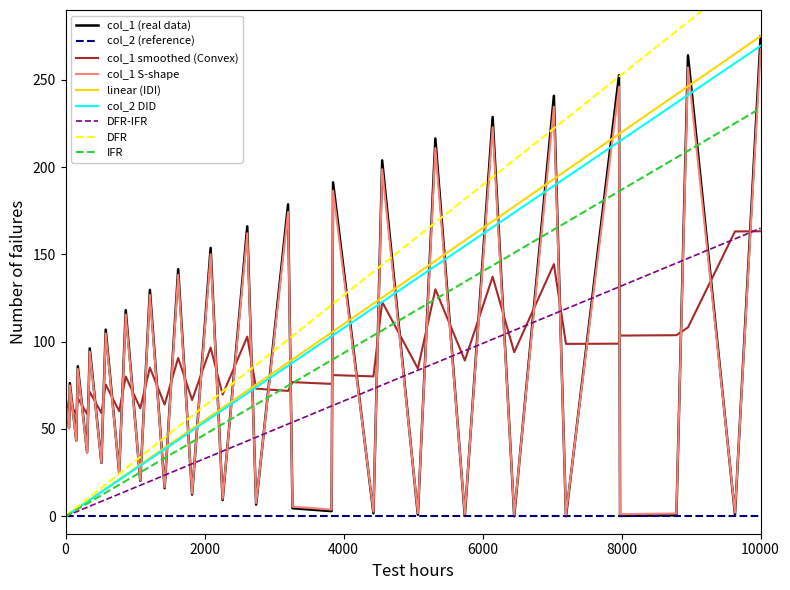

What is the highest value of the col_1 smoothed (Convex) series?

163.3